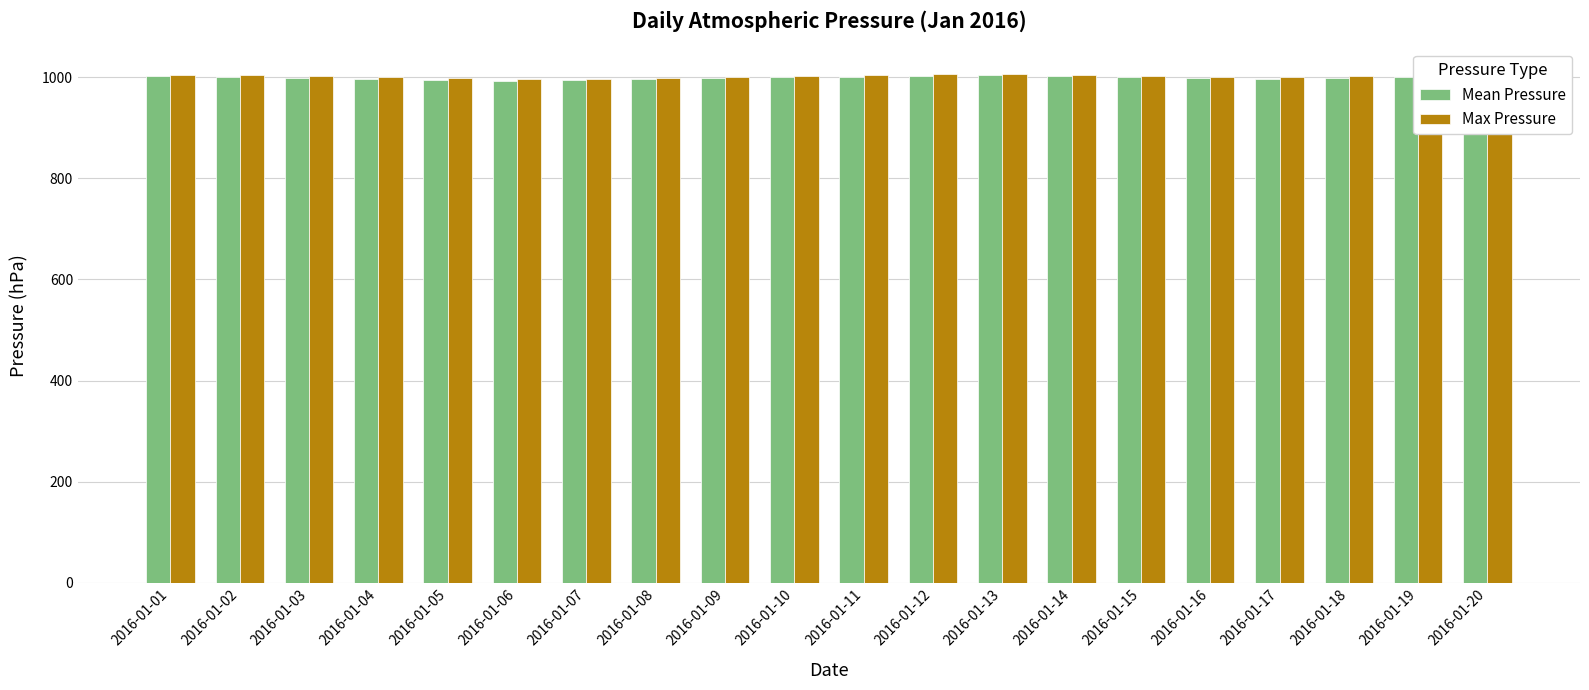

What value does the Mean Pressure series have at 2016-01-03?

999